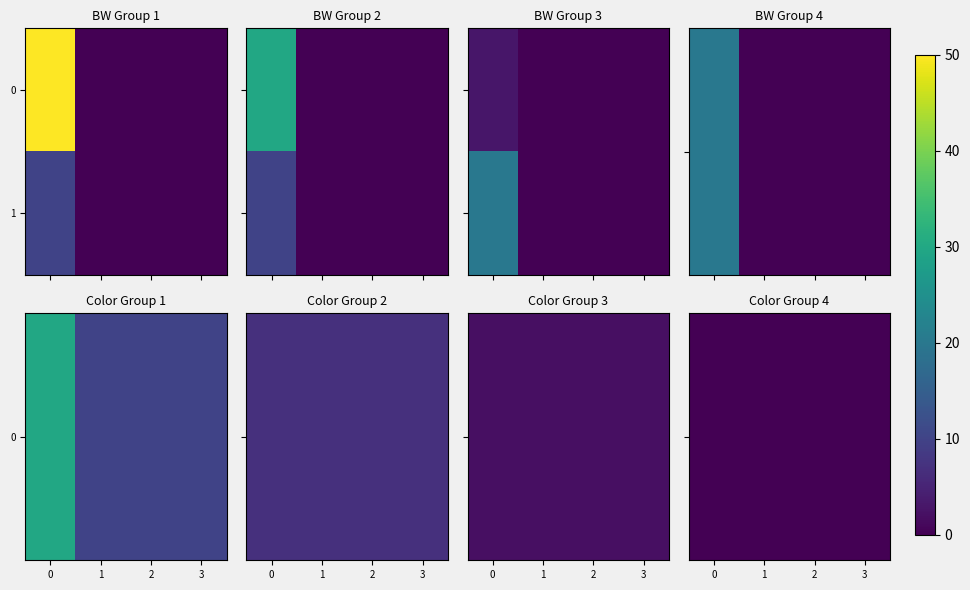

Between 0 and 1, which series saw the biggest shift?

1